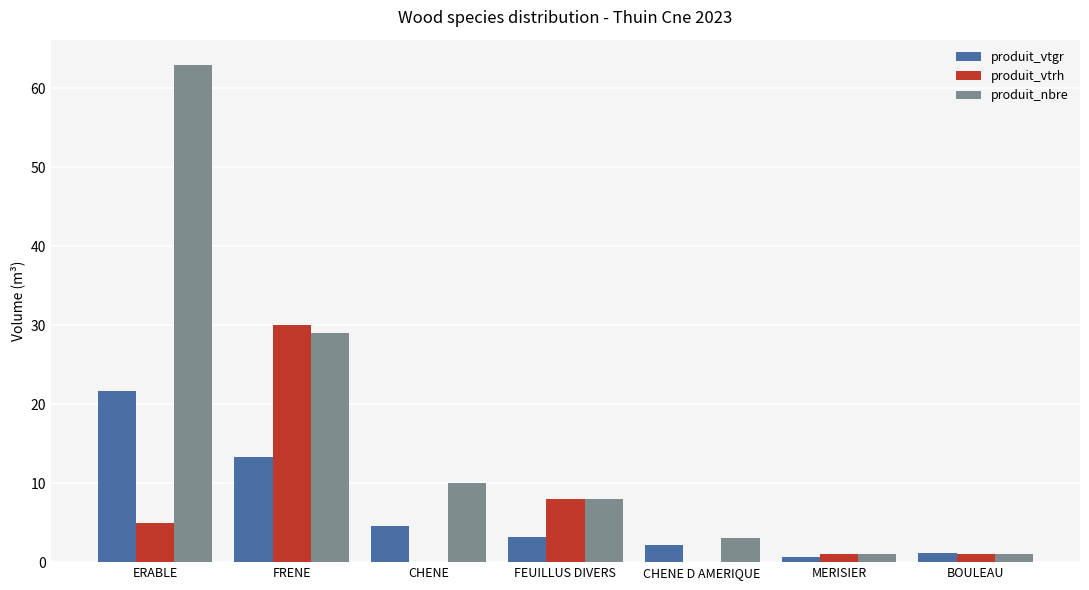

Which series has the largest range (max minus min)?

produit_nbre